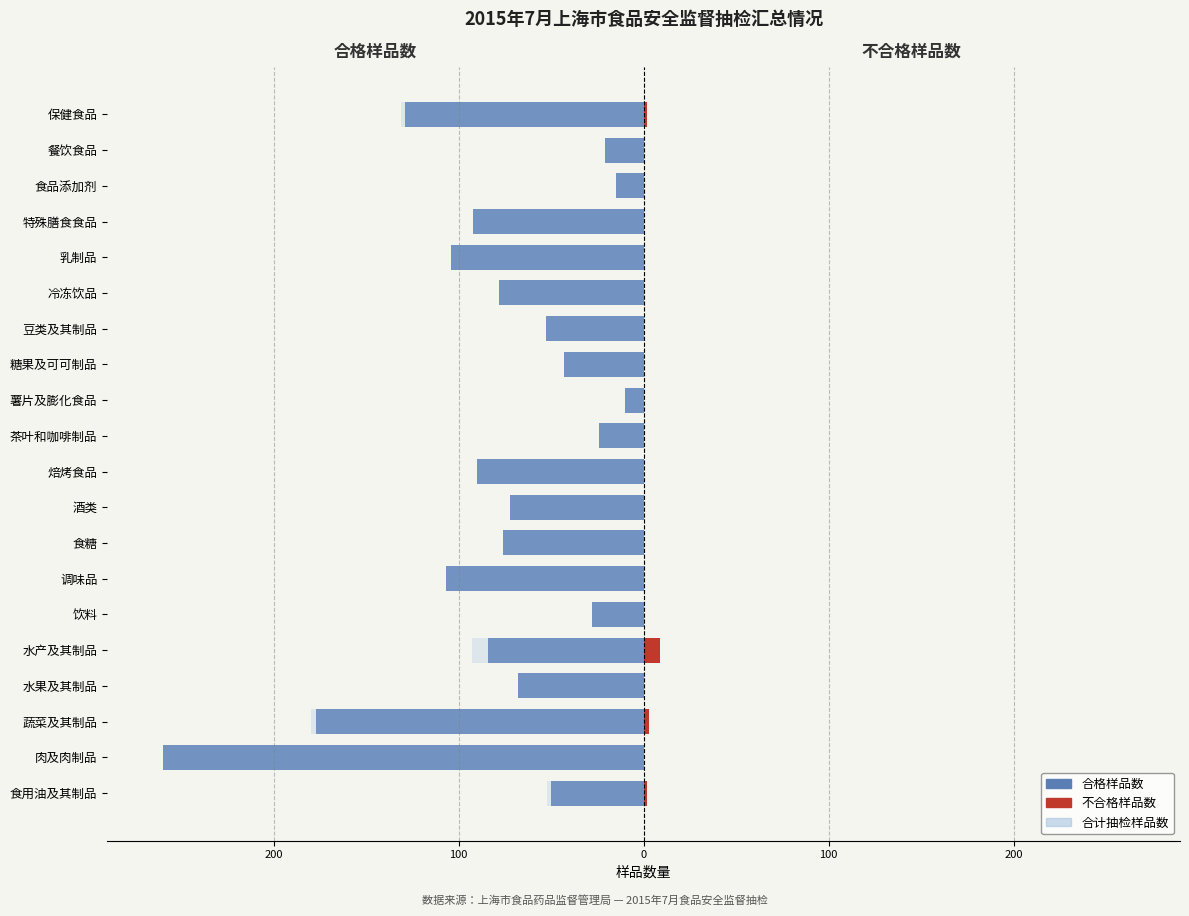

How many groups of bars are there?

20